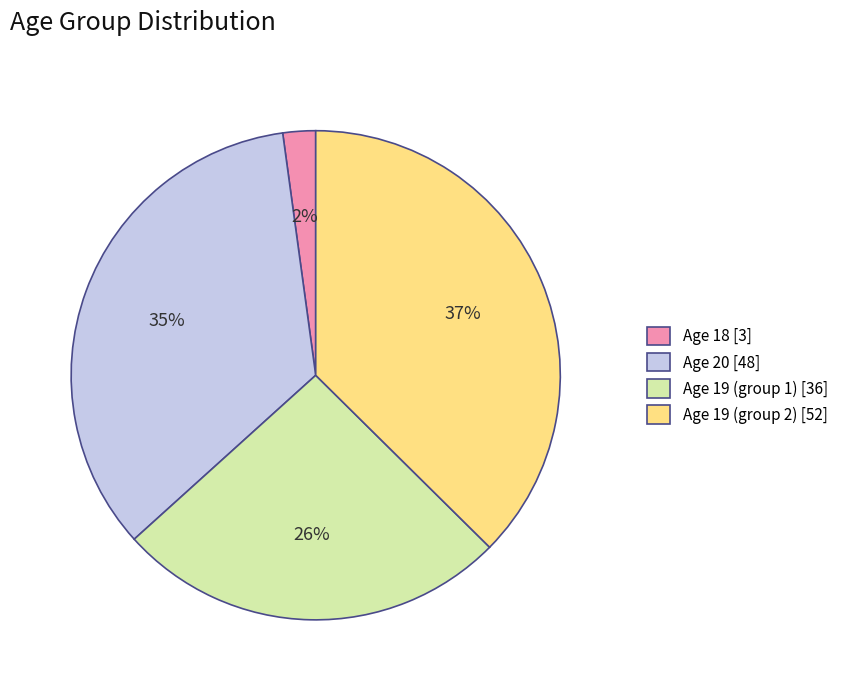

True or false: Age 18 [3] accounts for 11% of the total.

False